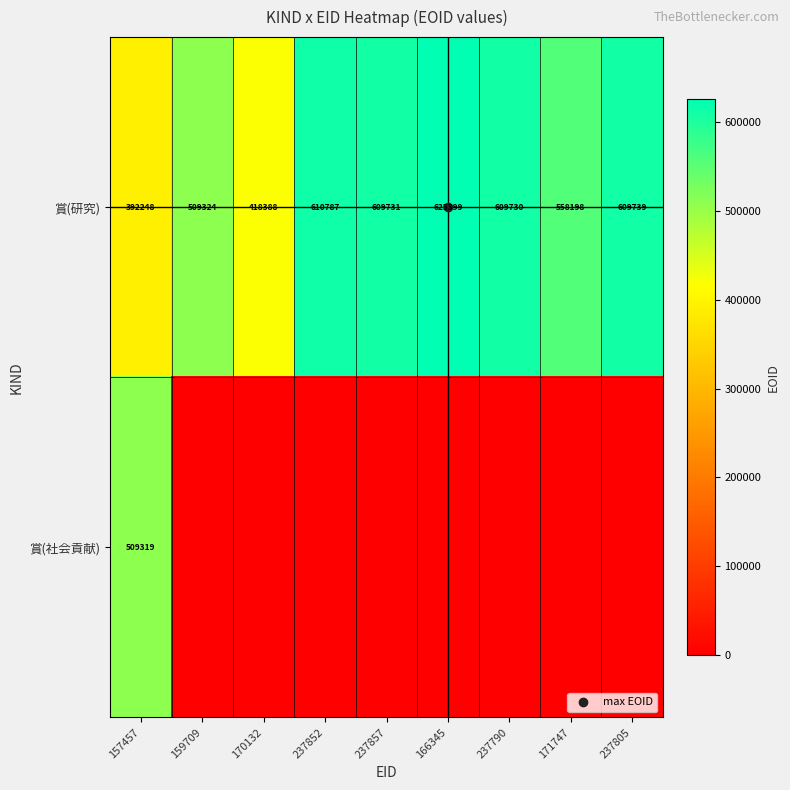

What is the highest value of the 賞(研究) series?

625399